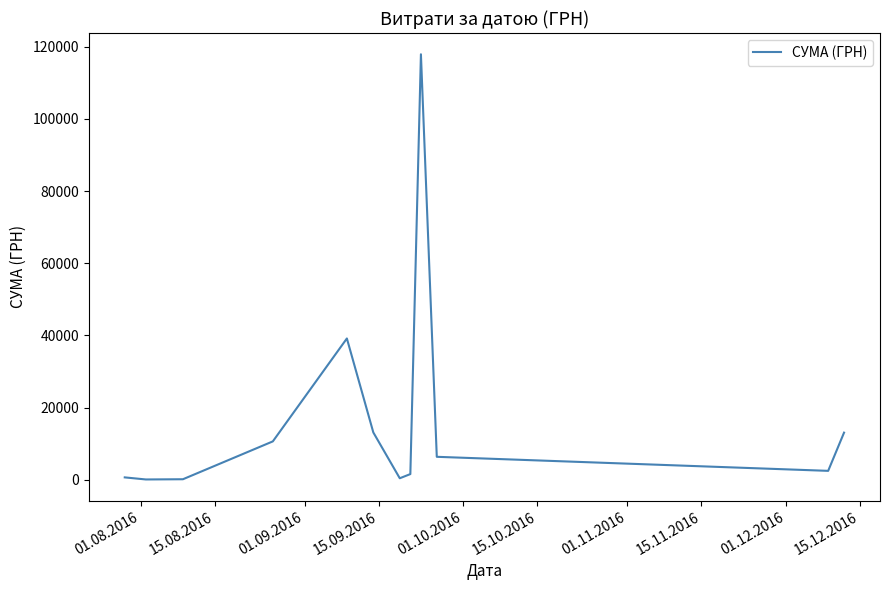

What is the maximum value shown in the chart?

117912.0